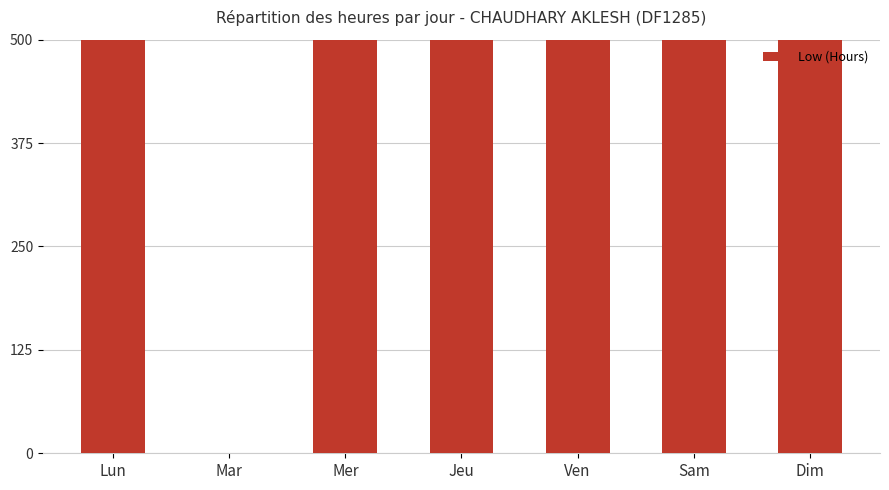

What is the label of the 1st bar from the left?

Lun